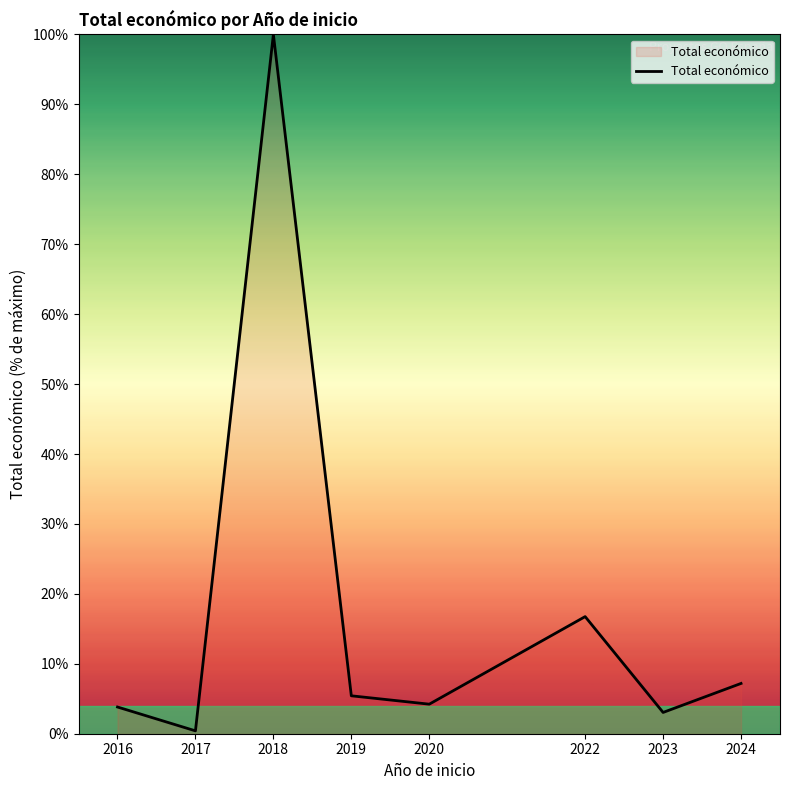

How many lines are shown in the chart?

1